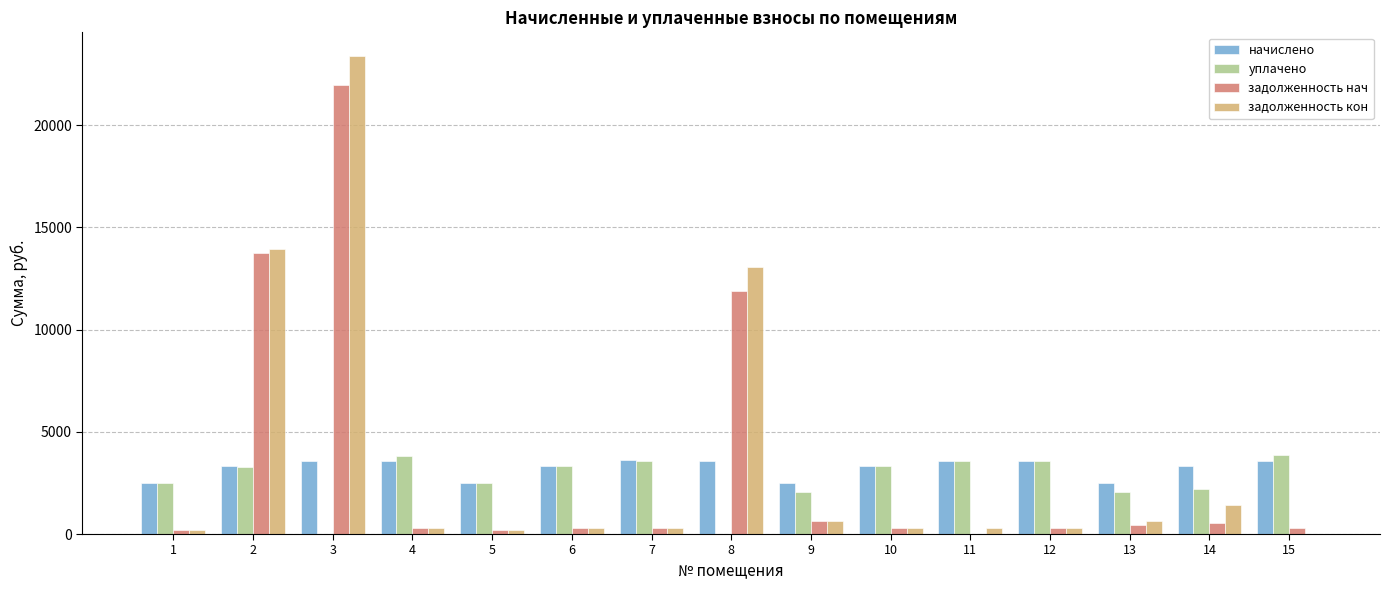

How many groups of bars are there?

15